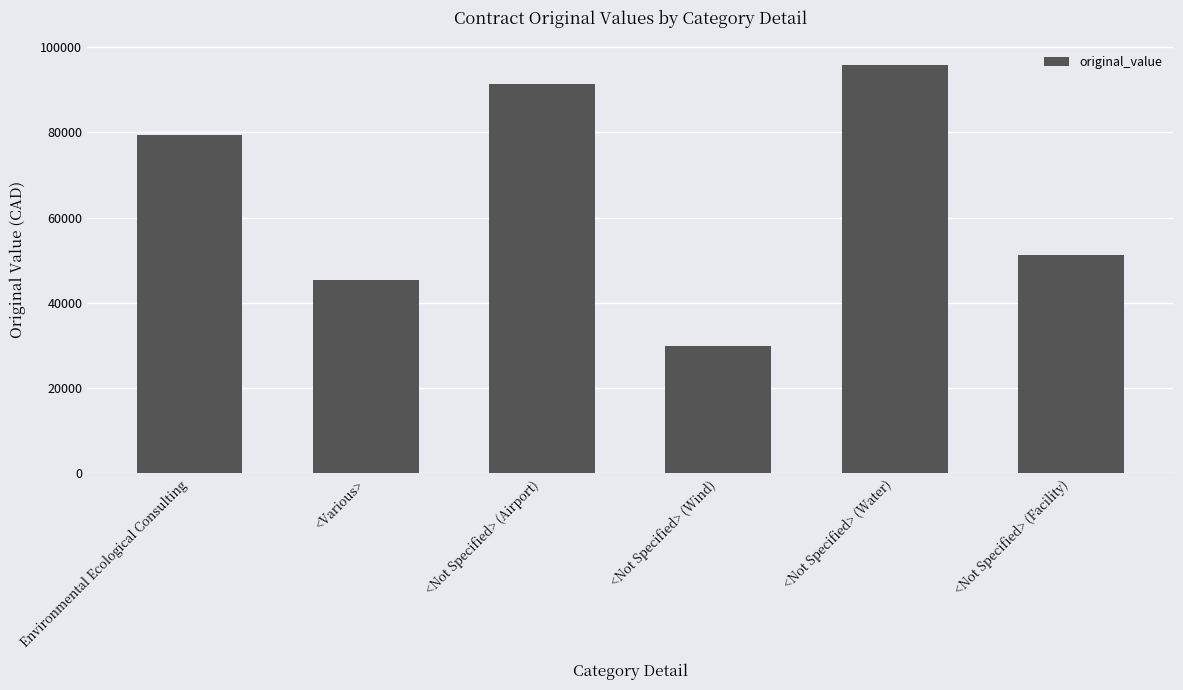

Rank the categories by value from lowest to highest.

<Not Specified> (Wind), <Various>, <Not Specified> (Facility), Environmental Ecological Consulting, <Not Specified> (Airport), <Not Specified> (Water)